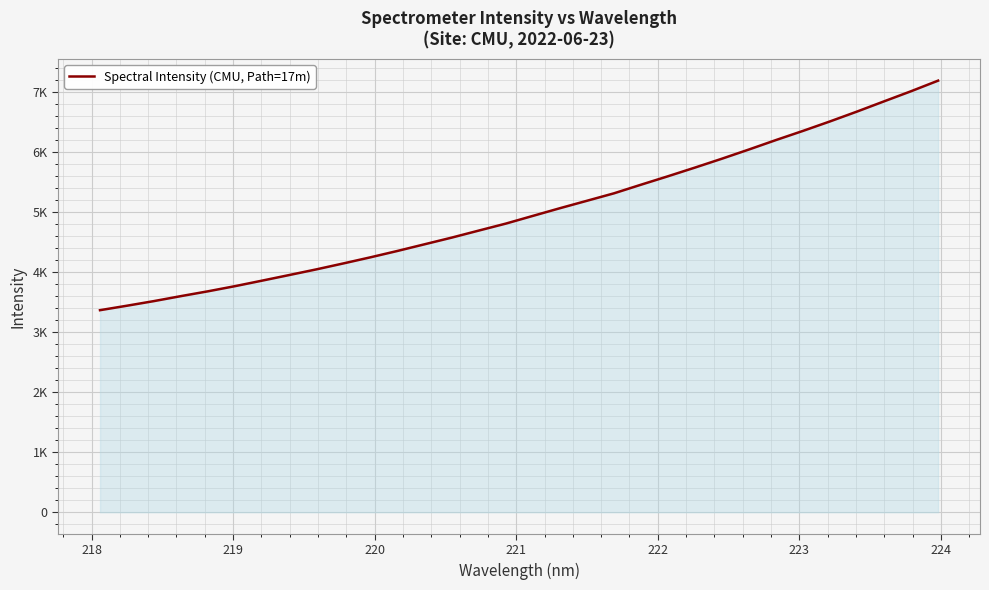

Does the chart have visible grid lines?

Yes